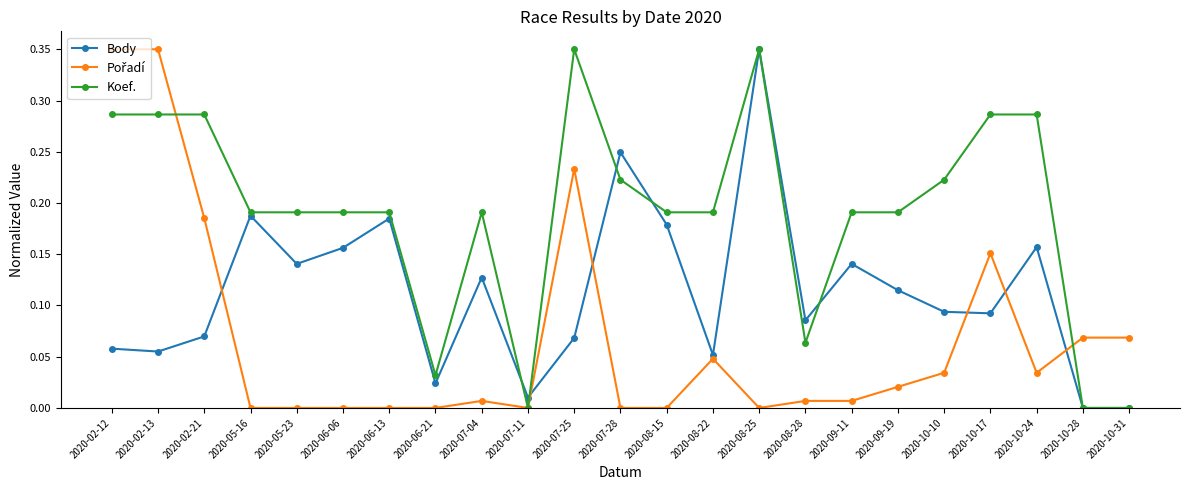

What is the total value across all series at 2020-10-10?

0.4